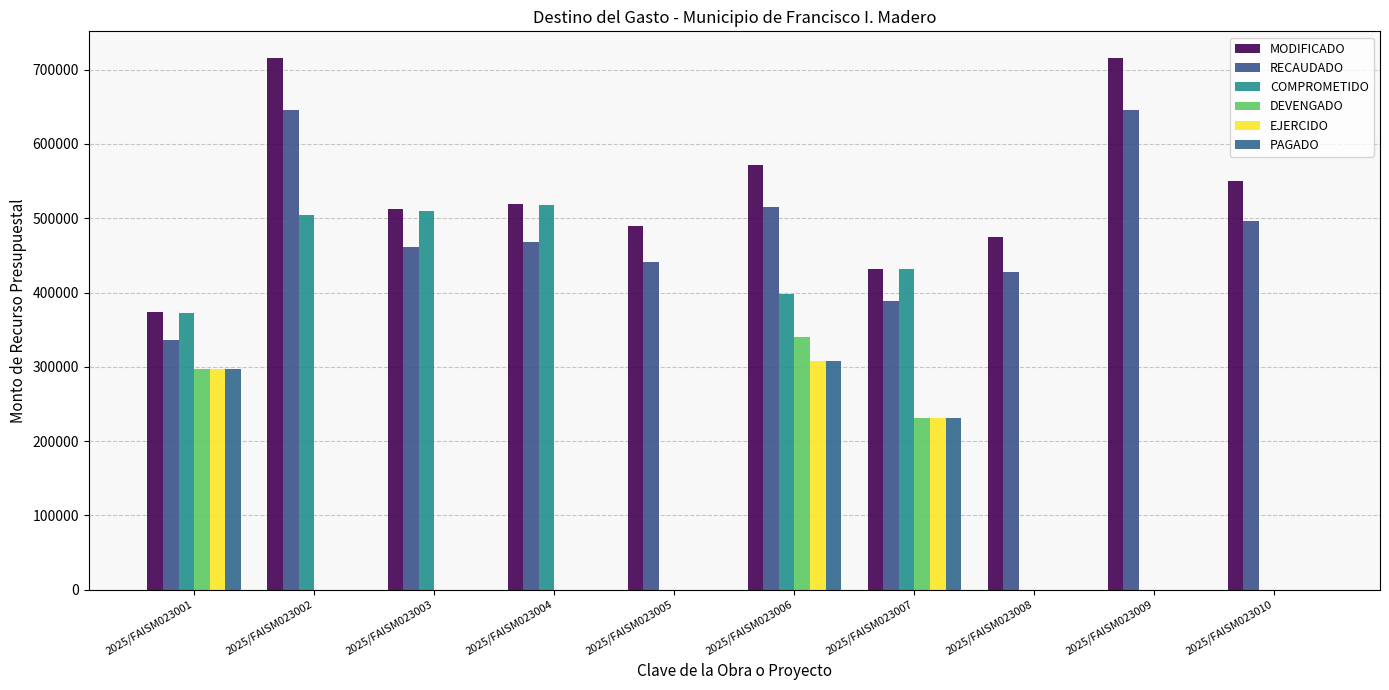

Count the number of data series in this chart.

6